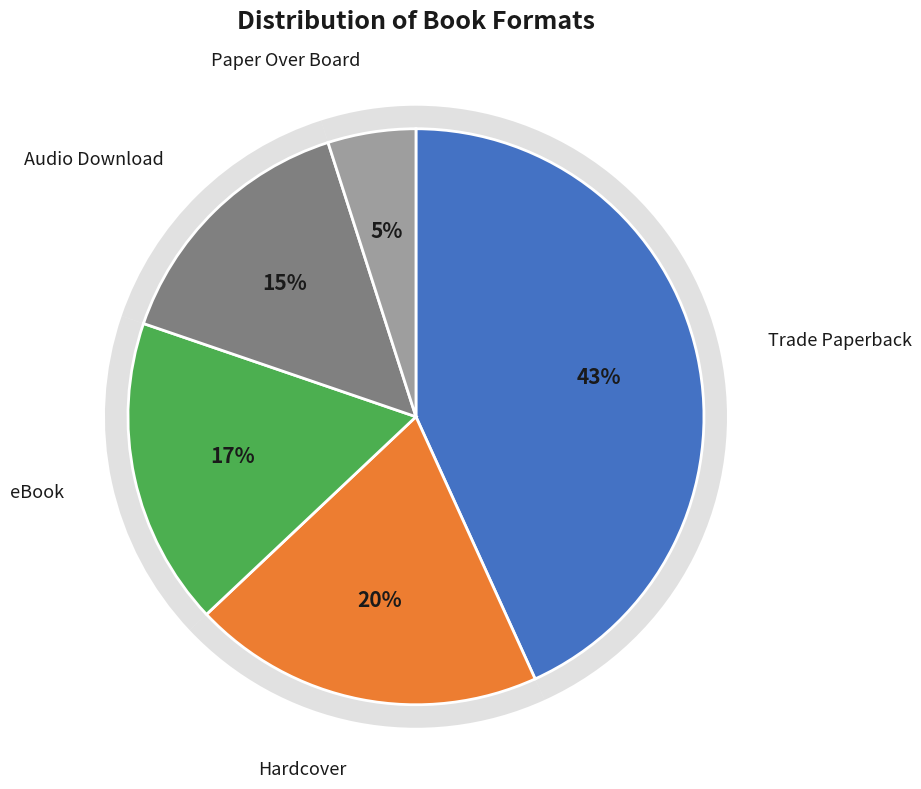

Do Audio Download and eBook together represent more than half of the pie?

No